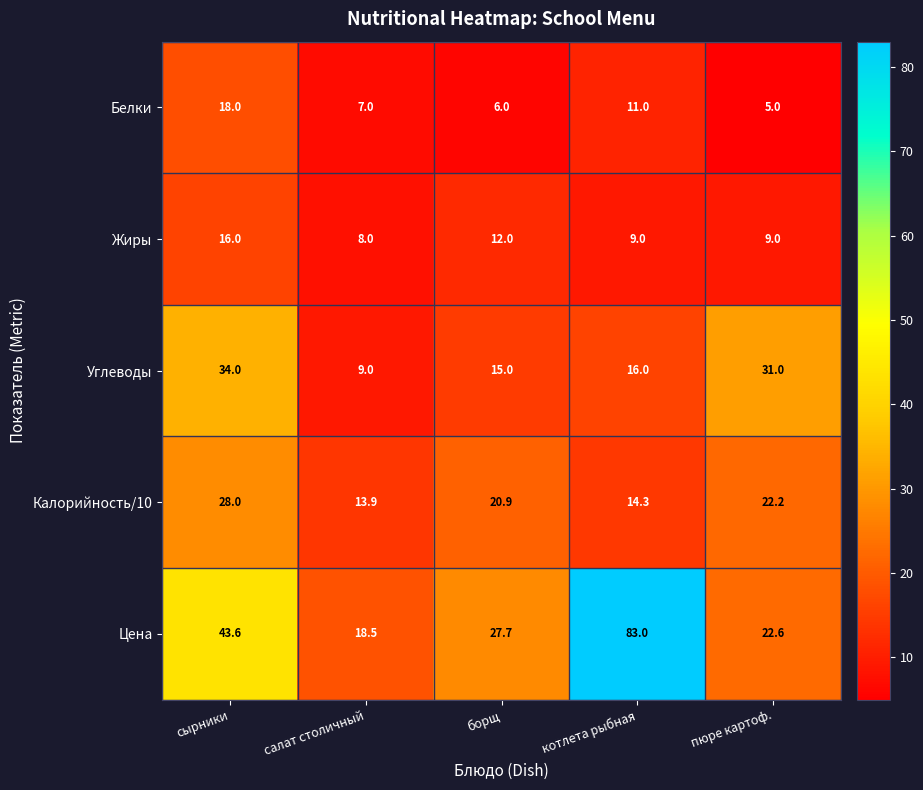

At which category does the chart reach its minimum across all series?

пюре картоф.